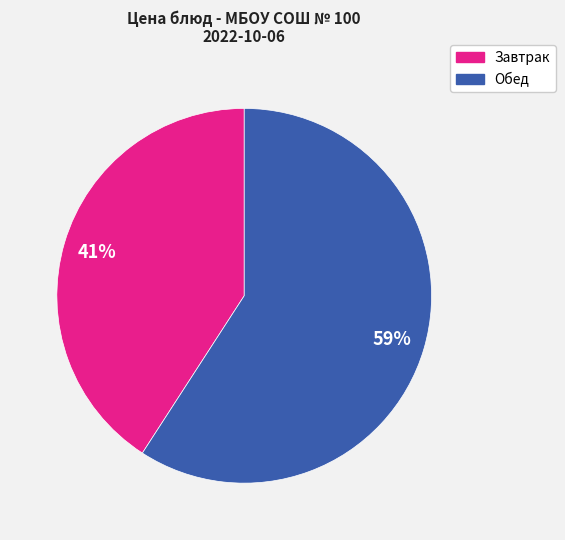

How many slices are in this pie chart?

2